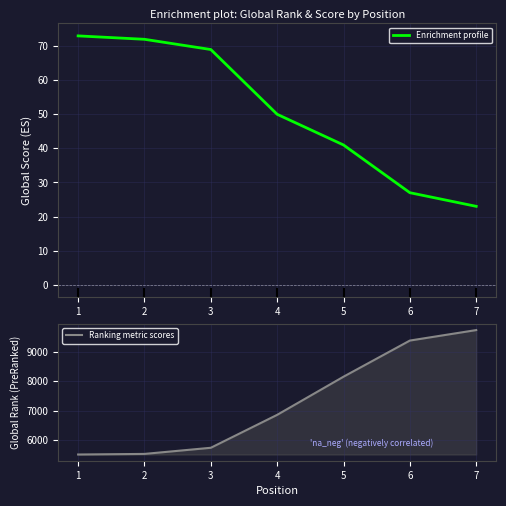

How many data points in Ranking metric scores are above 6853?

3